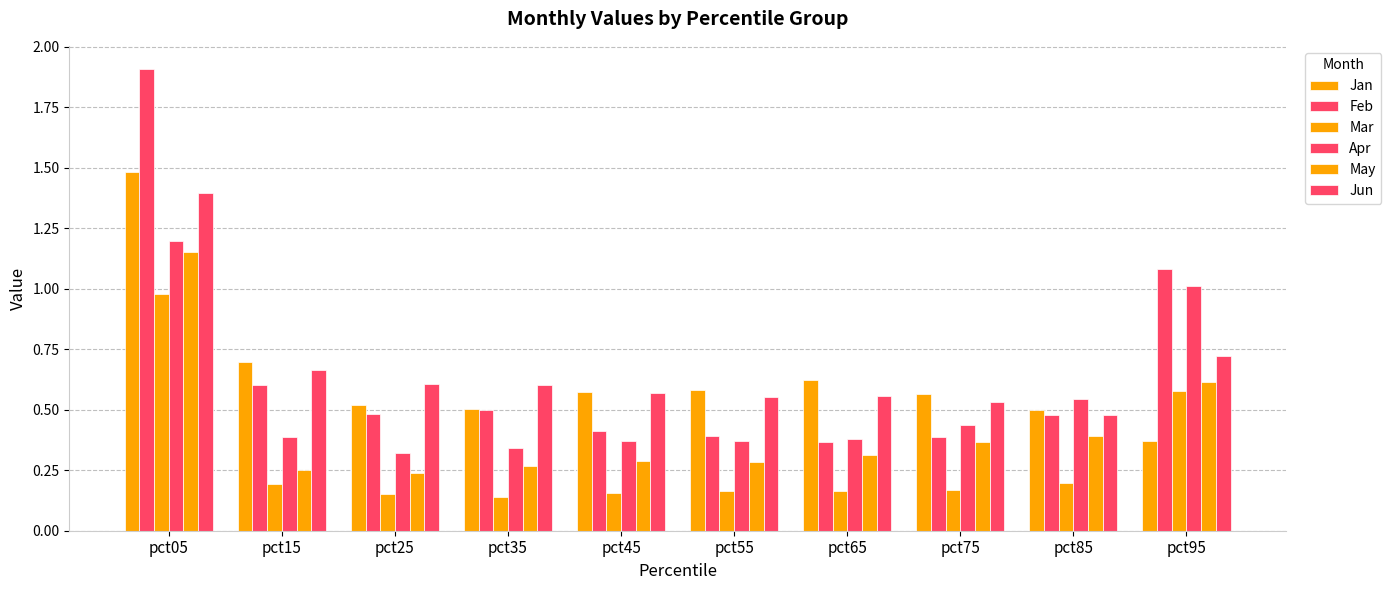

How many bars are there in each group?

6